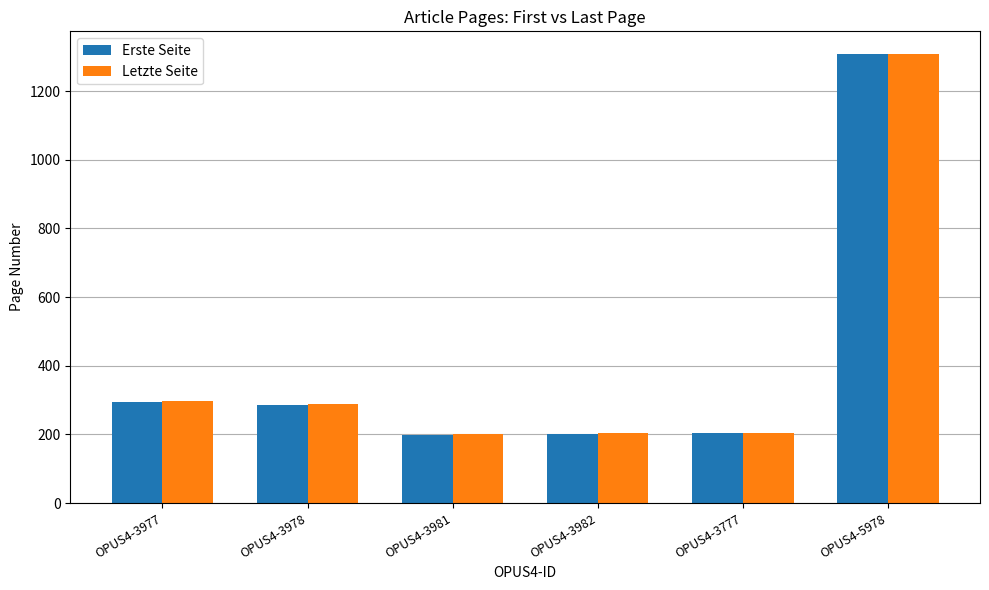

How many series are shown in this chart?

2